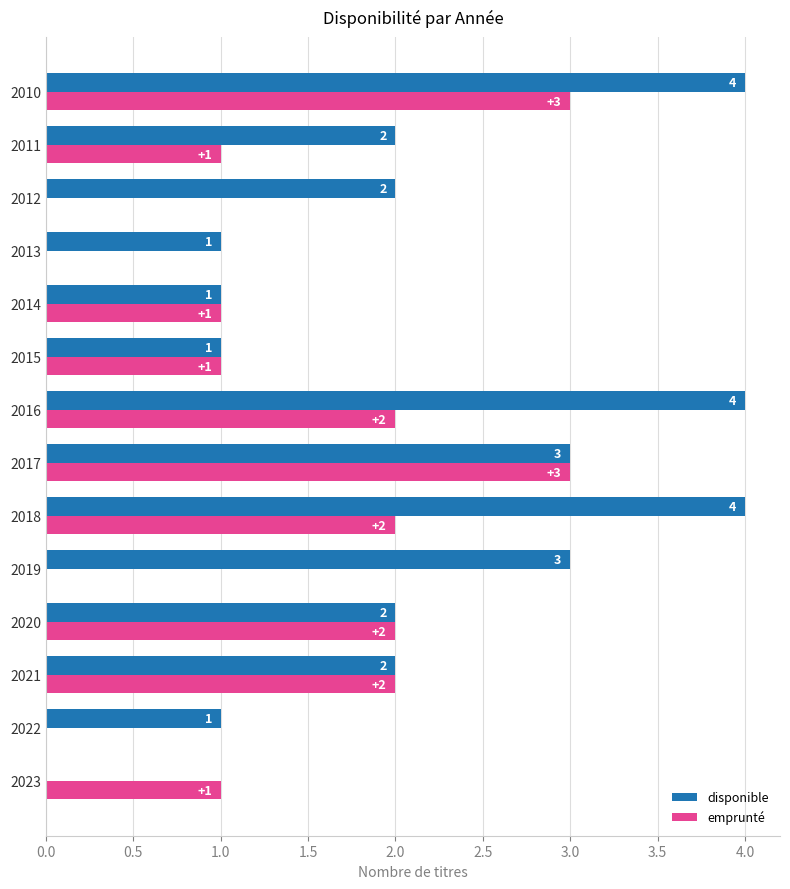

What is the maximum value shown in the chart?

4